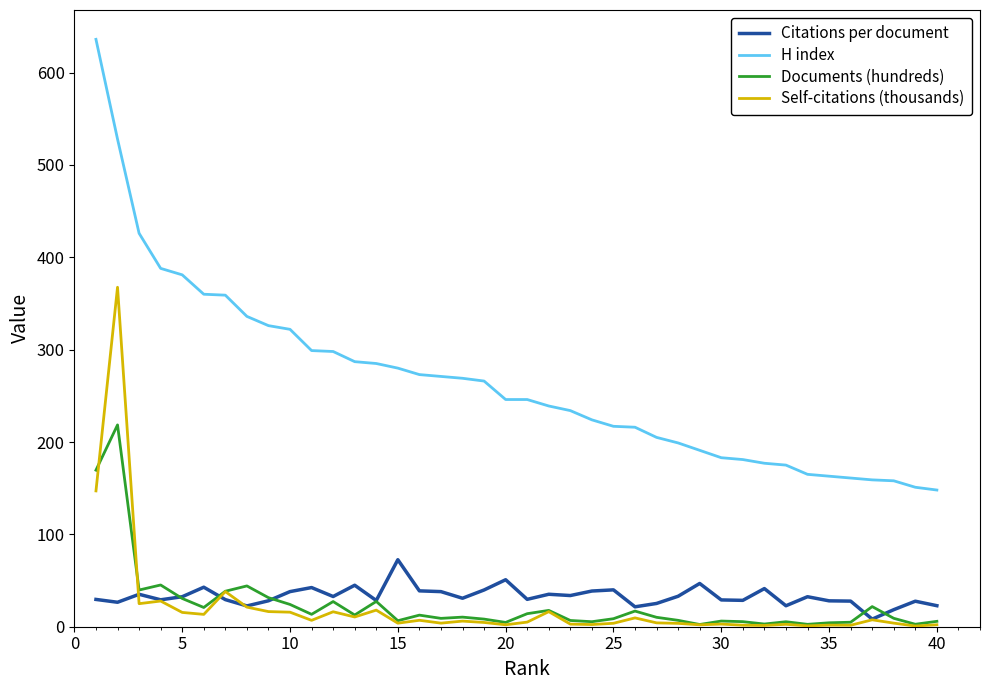

What is the maximum value shown in the chart?

636.0